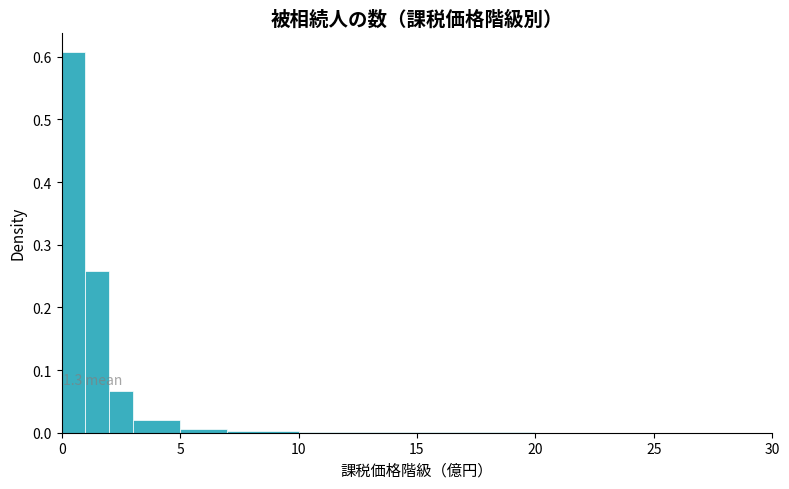

Read against the x-axis, roughly where is the centre of the tallest bar?

0.5